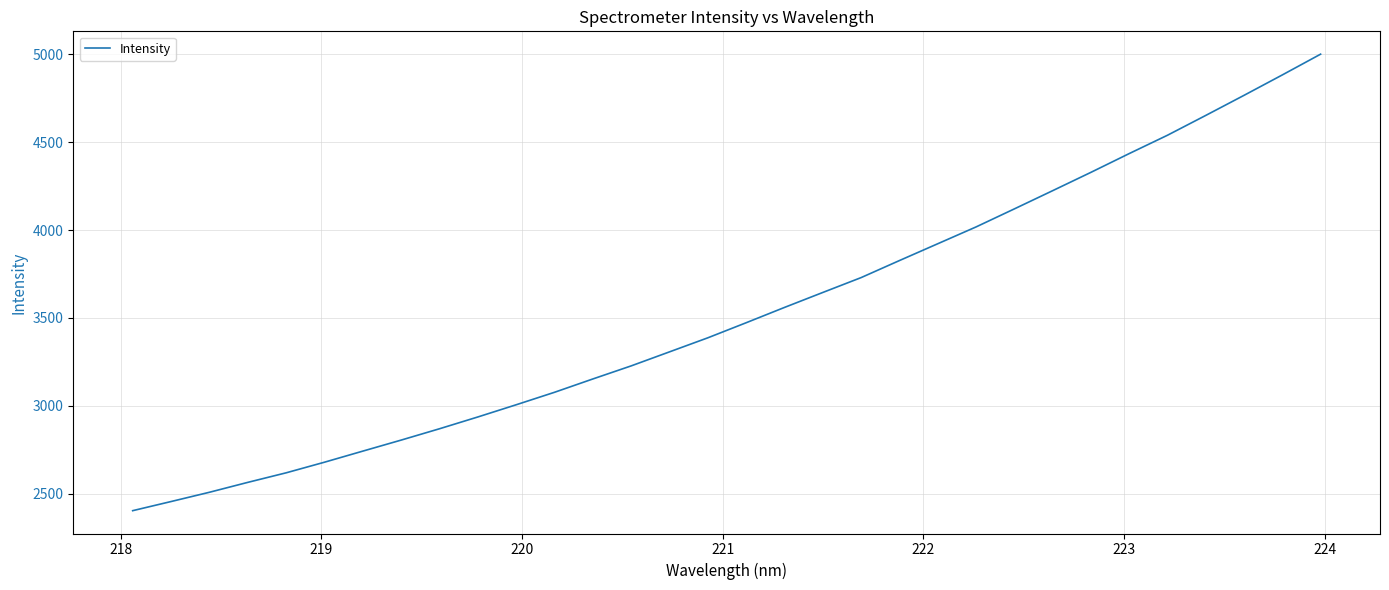

What is the minimum value shown in the chart?

2403.2